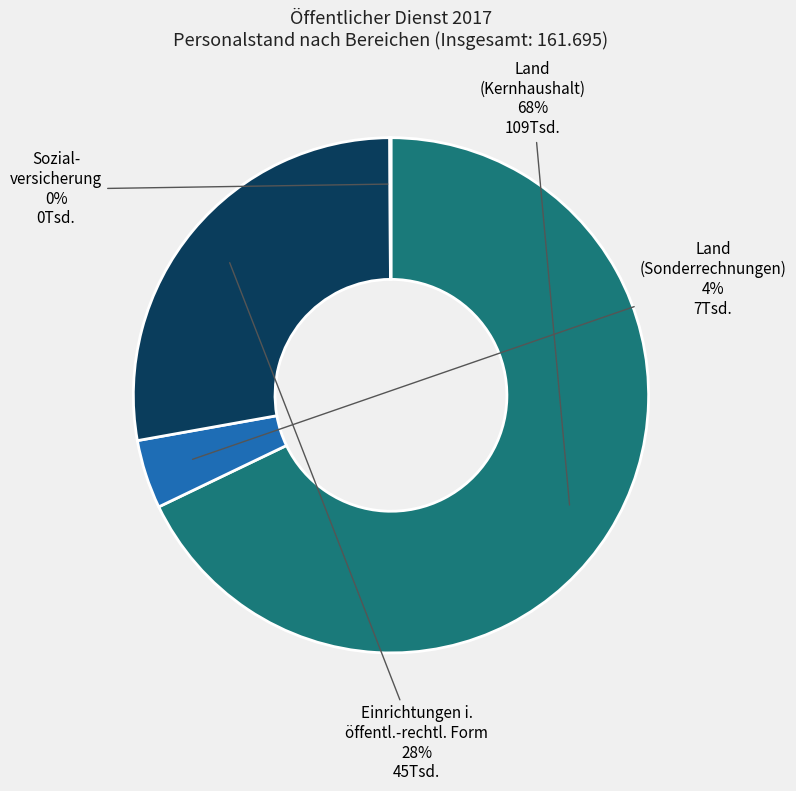

To the nearest percent, what is the difference between the largest and smallest slice percentages?

68%